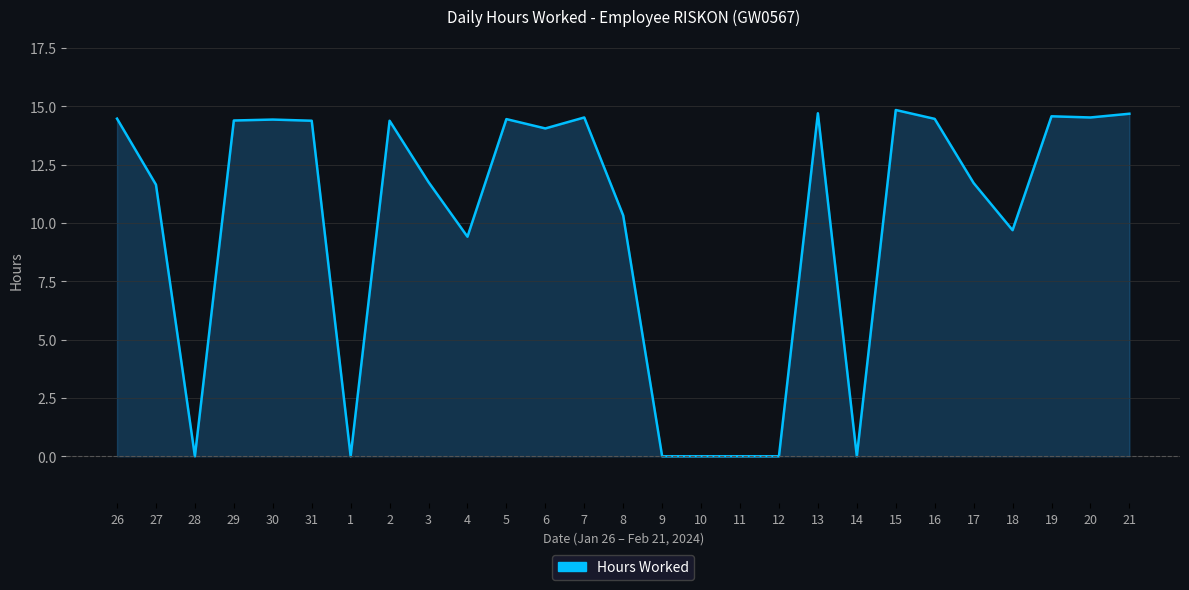

Does the chart display data point markers on the line(s)?

No